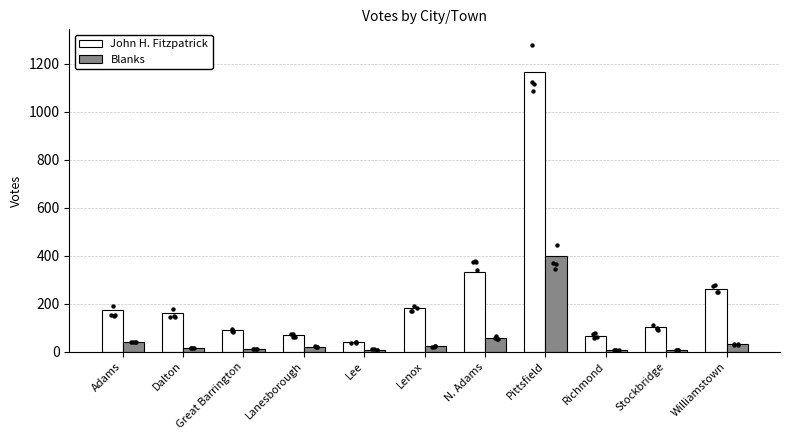

Is the value of Blanks at Dalton greater than the value of John H. Fitzpatrick at Lee?

No